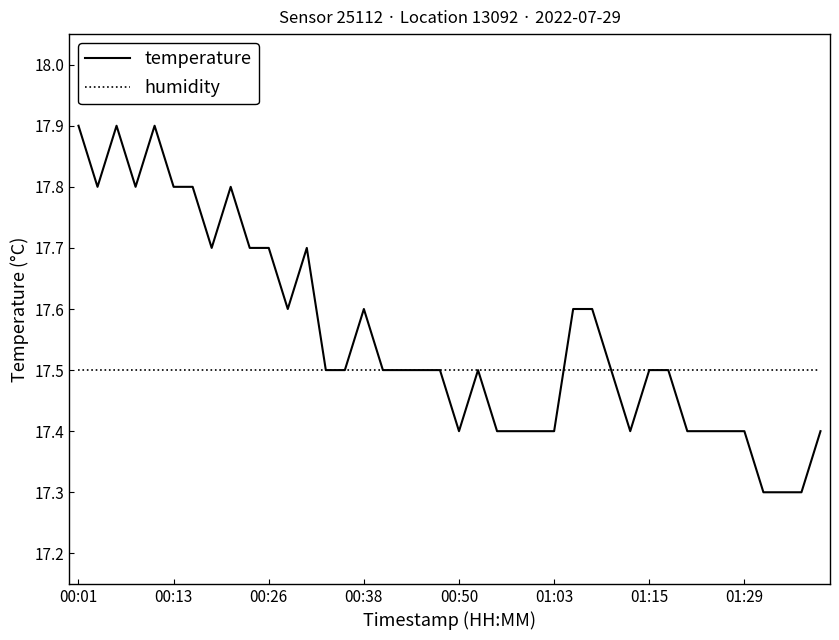

Count the number of data series in this chart.

2